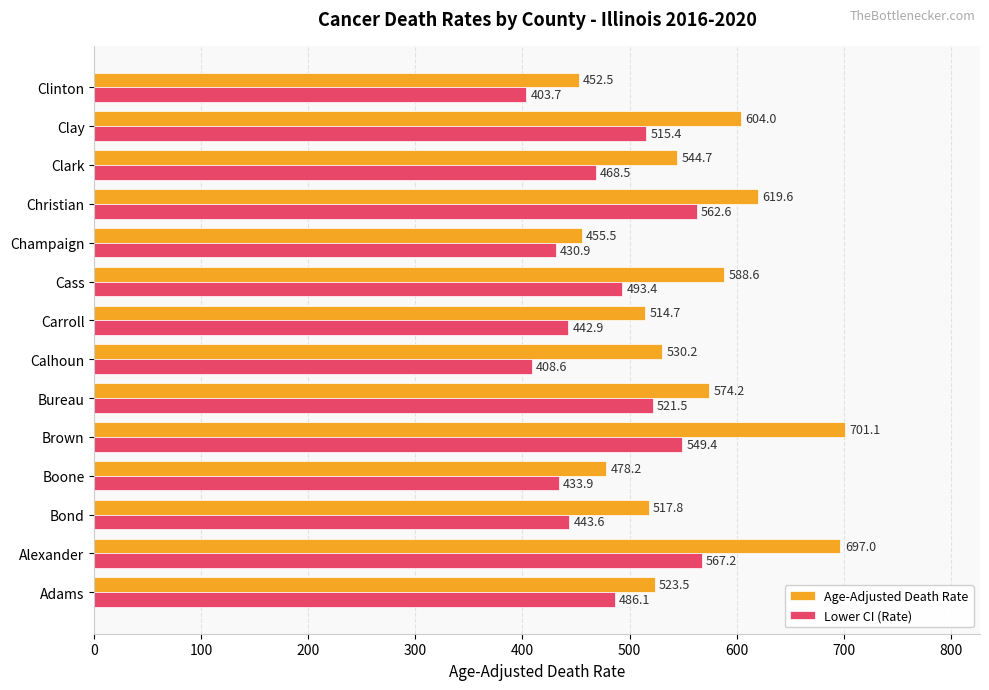

At which category is the sum across all series the highest?

Alexander